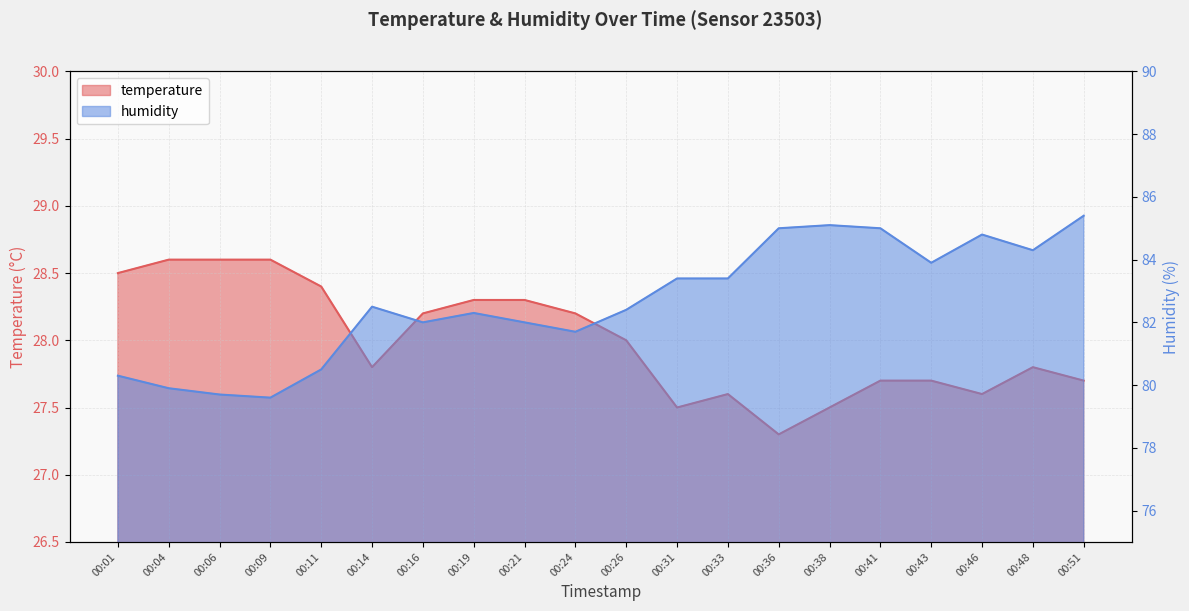

True or false: humidity and temperature cross at least once.

False